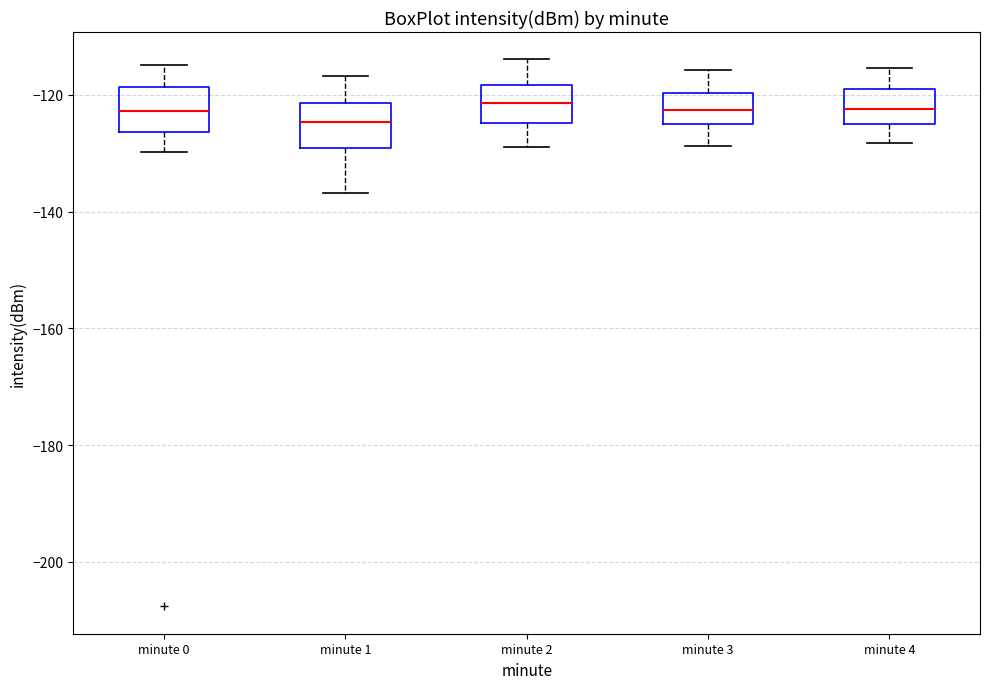

Reading left to right, read every box against the y-axis: the position of its median line, the range the box covers, and the ends of its whiskers. The values are not printed on the chart, so give them approximately, as read against the axis.

minute 0: median -122, box -126 to -118, whiskers -130 to -114
minute 1: median -124, box -130 to -122, whiskers -136 to -116
minute 2: median -122, box -124 to -118, whiskers -128 to -114
minute 3: median -122, box -124 to -120, whiskers -128 to -116
minute 4: median -122, box -124 to -120, whiskers -128 to -116